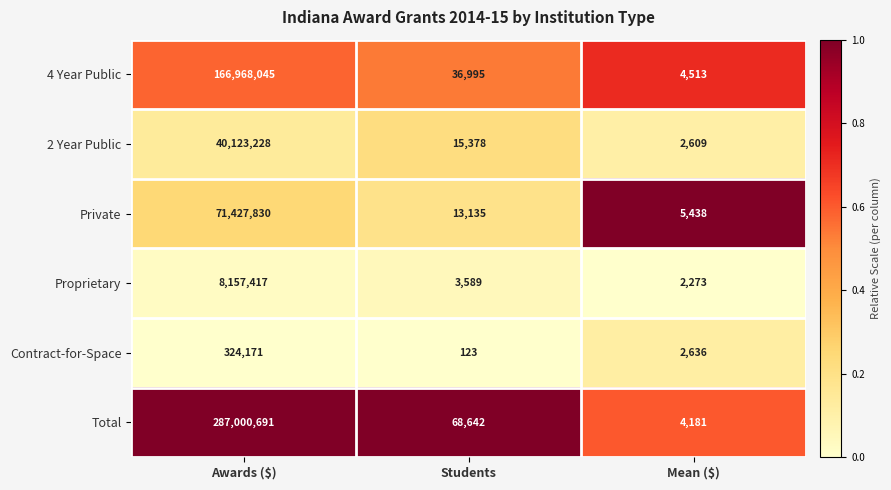

Which series has the largest total across all categories?

Total